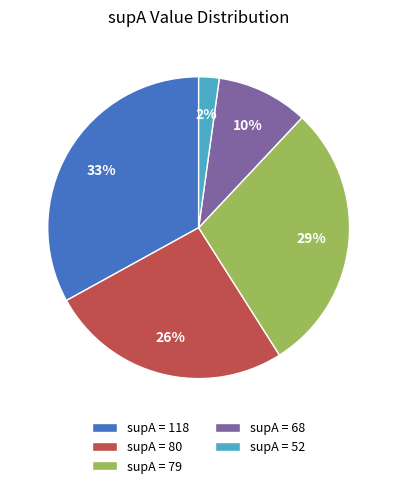

Which slice is the smallest?

supA = 52